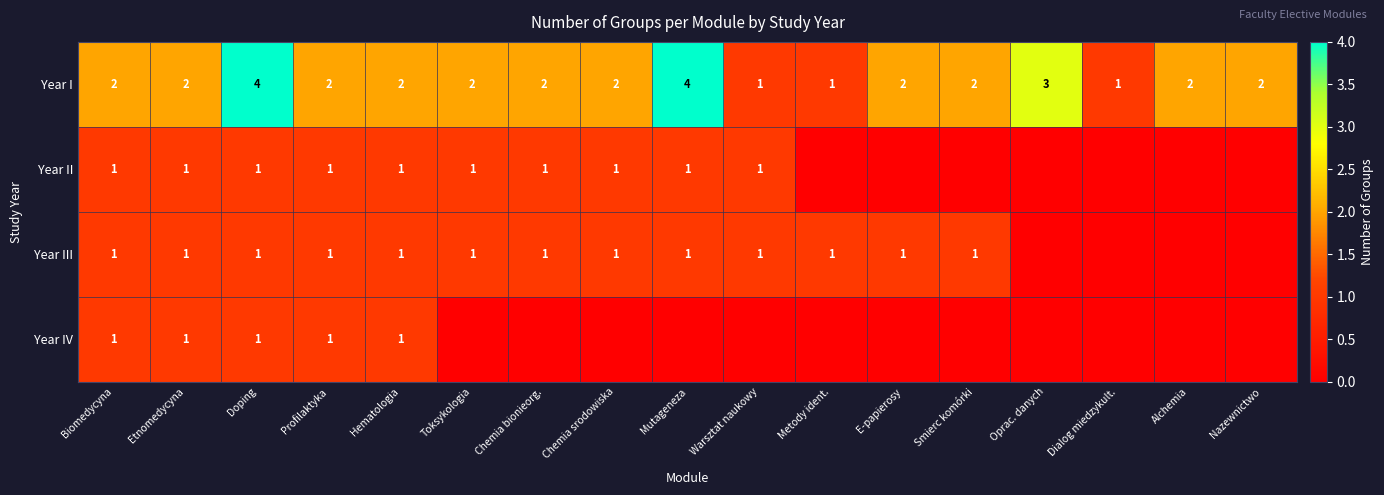

The Year III series shows 1 at Metody ident.. True or false?

True